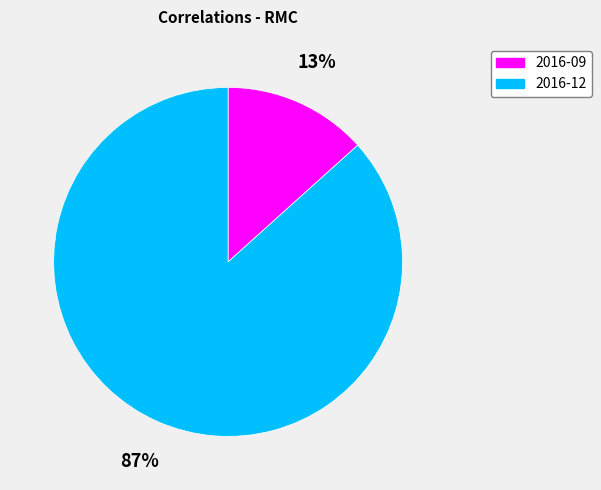

Is it true that 2016-09 is 13% of the pie?

True